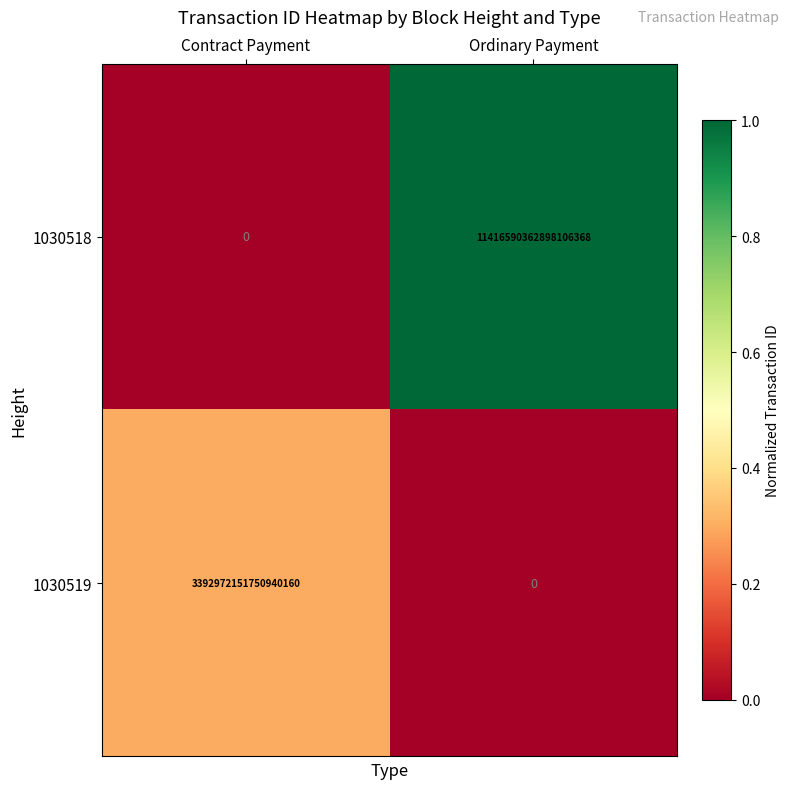

At which category is the sum across all series the highest?

Ordinary Payment